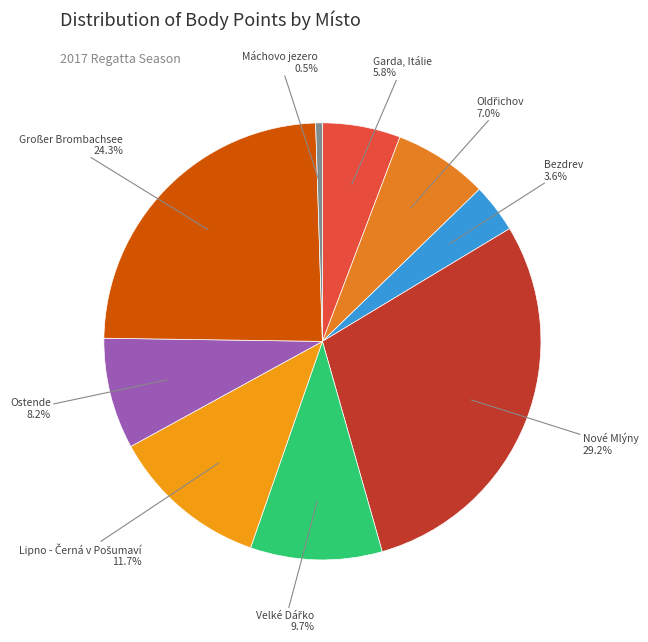

What is the largest slice in the pie chart?

Nové Mlýny